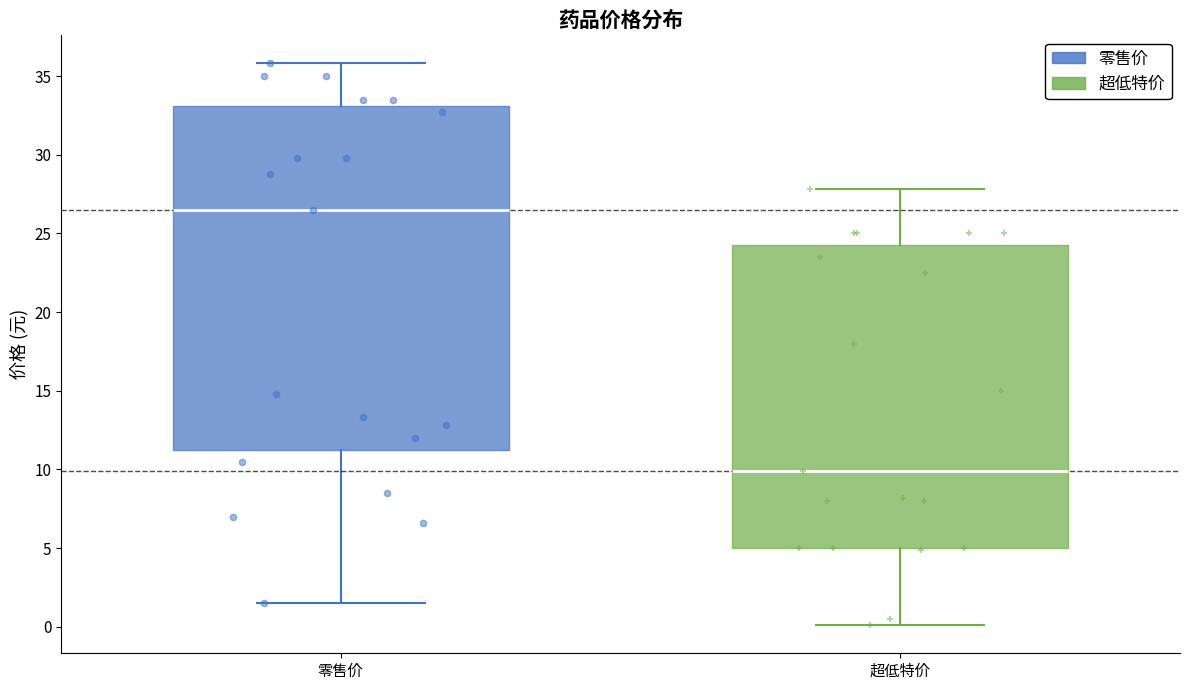

Reading left to right, transcribe this box plot: for each box, give where its median line is, the range the box spans, and where its two whiskers end, as read against the y-axis. The values are not printed on the chart, so give them approximately, as read against the axis.

零售价: median 26.5, box 11.5 to 33.0, whiskers 1.5 to 36.0
超低特价: median 10.0, box 5.0 to 24.5, whiskers 0.0 to 28.0